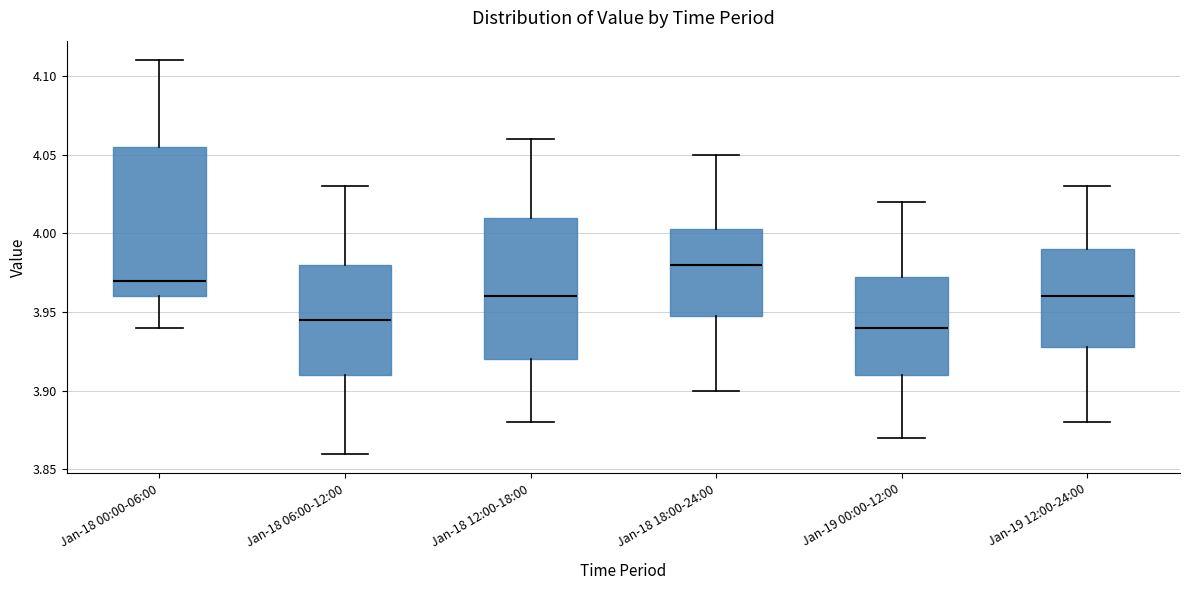

Reading left to right, read every box against the y-axis: the position of its median line, the range the box covers, and the ends of its whiskers. The values are not printed on the chart, so give them approximately, as read against the axis.

Jan-18 00:00-06:00: median 3.970, box 3.960 to 4.055, whiskers 3.940 to 4.110
Jan-18 06:00-12:00: median 3.945, box 3.910 to 3.980, whiskers 3.860 to 4.030
Jan-18 12:00-18:00: median 3.960, box 3.920 to 4.010, whiskers 3.880 to 4.060
Jan-18 18:00-24:00: median 3.980, box 3.950 to 4.005, whiskers 3.900 to 4.050
Jan-19 00:00-12:00: median 3.940, box 3.910 to 3.975, whiskers 3.870 to 4.020
Jan-19 12:00-24:00: median 3.960, box 3.930 to 3.990, whiskers 3.880 to 4.030